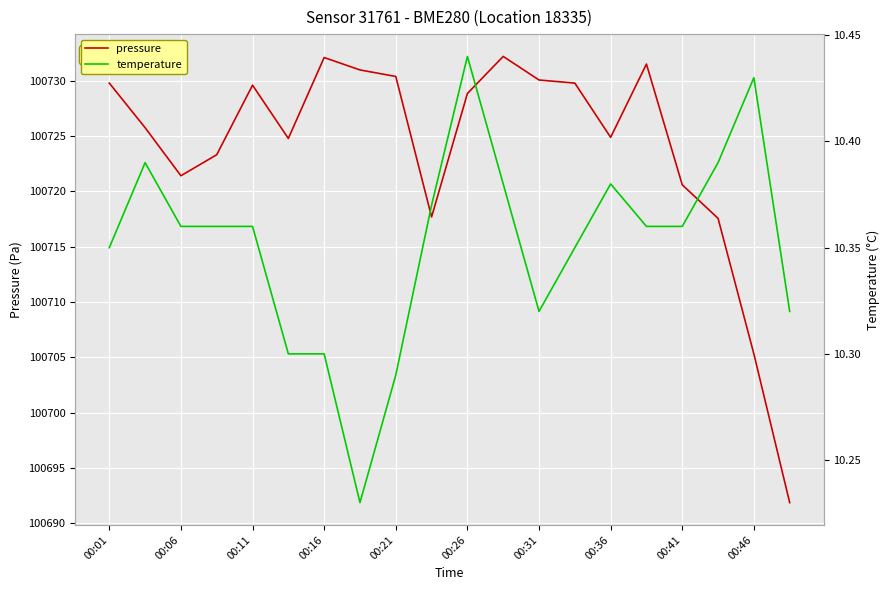

Where does the pressure series first go above 100728?

00:01